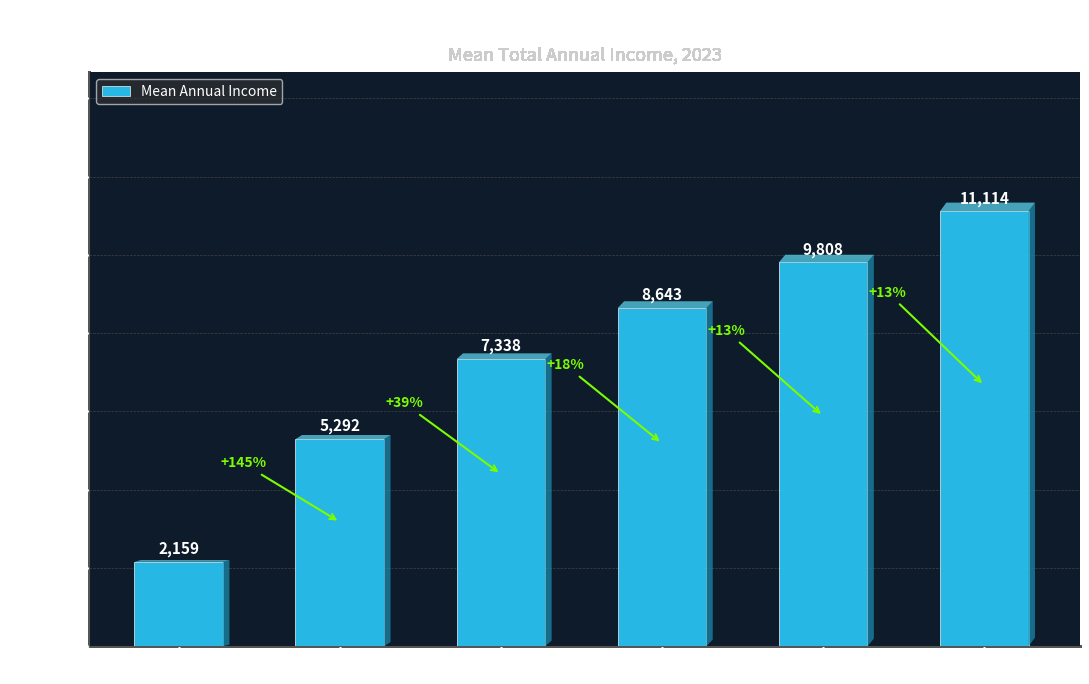

Rank the categories by value from highest to lowest.

40-44 years, 35-39 years, 30-34 years, 25-29 years, 20-24 years, 16-19 years